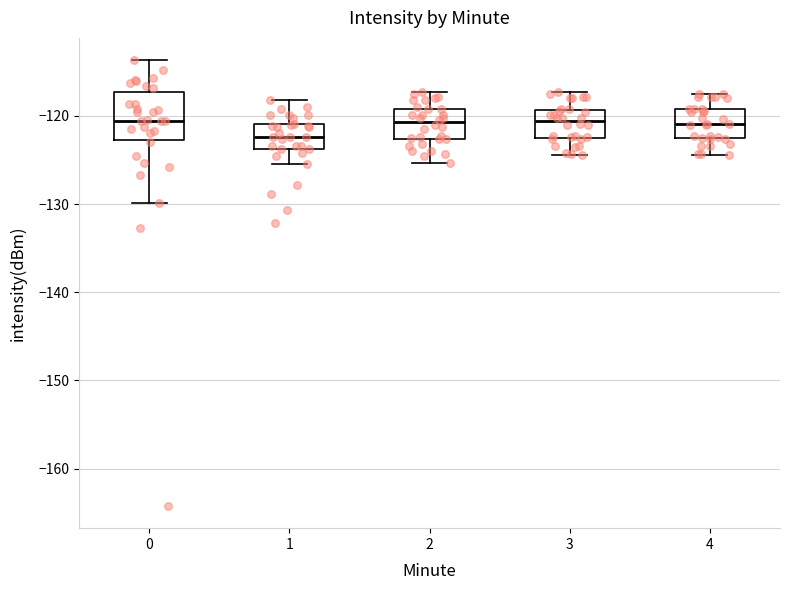

Where does the lower whisker of the box at x = 1 end on the y-axis? The values are not printed on the chart, so give them approximately, as read against the axis.

-125